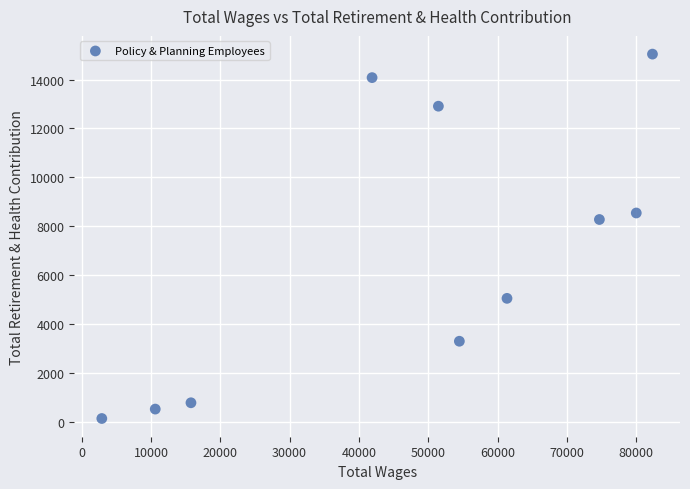

What is the average X value?

47553